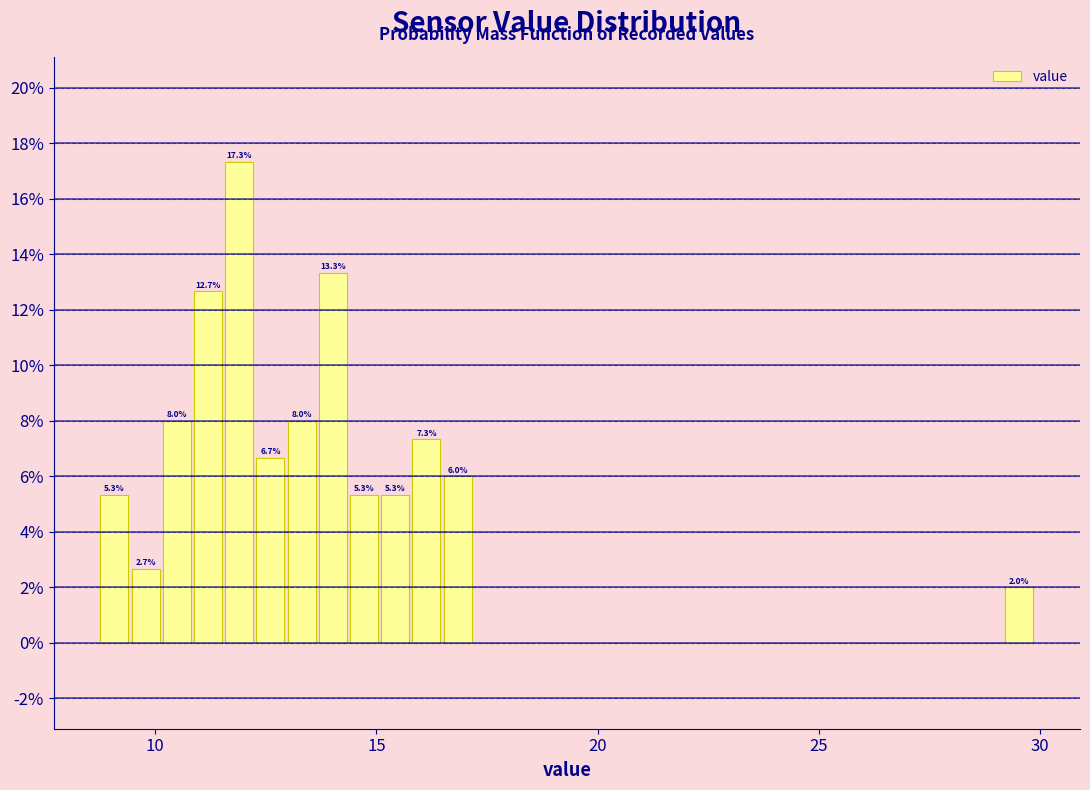

Around what value on the x-axis is the tallest bar? Give the approximate position of its centre, as read against the axis.

12.0